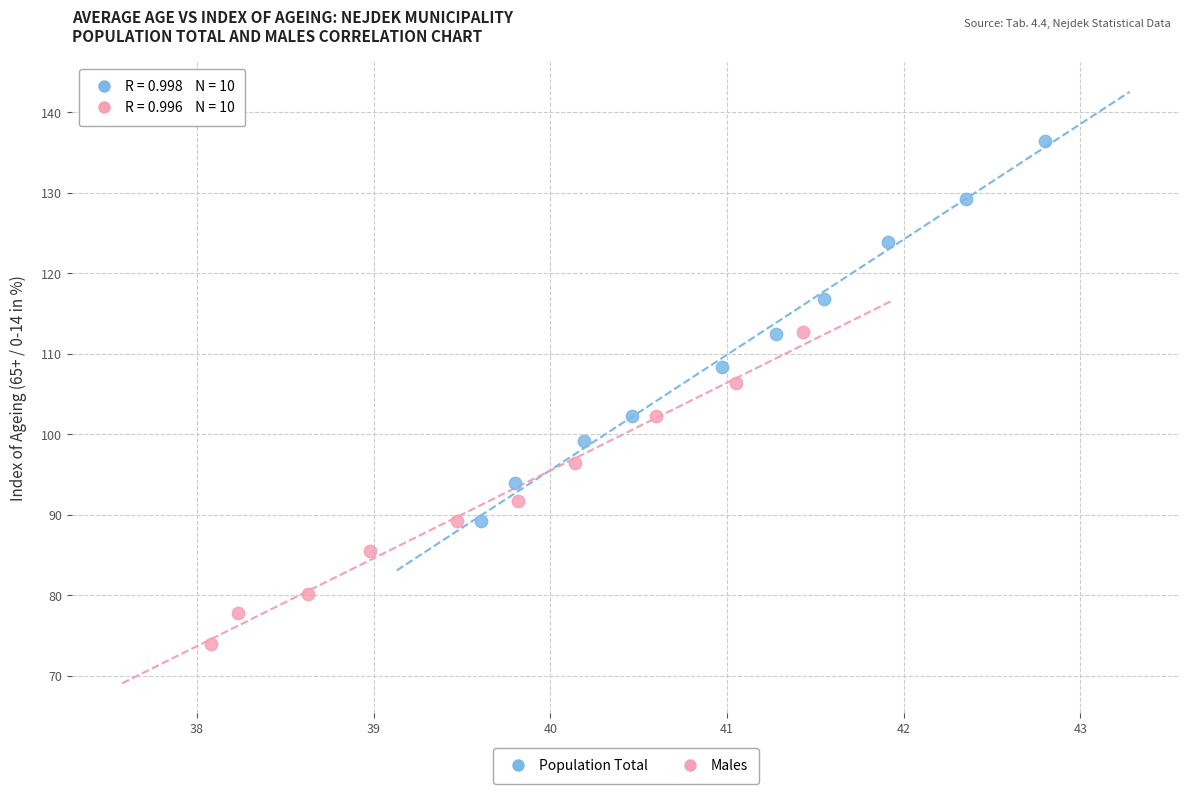

What are all the series names shown in the legend?

Population Total, Males